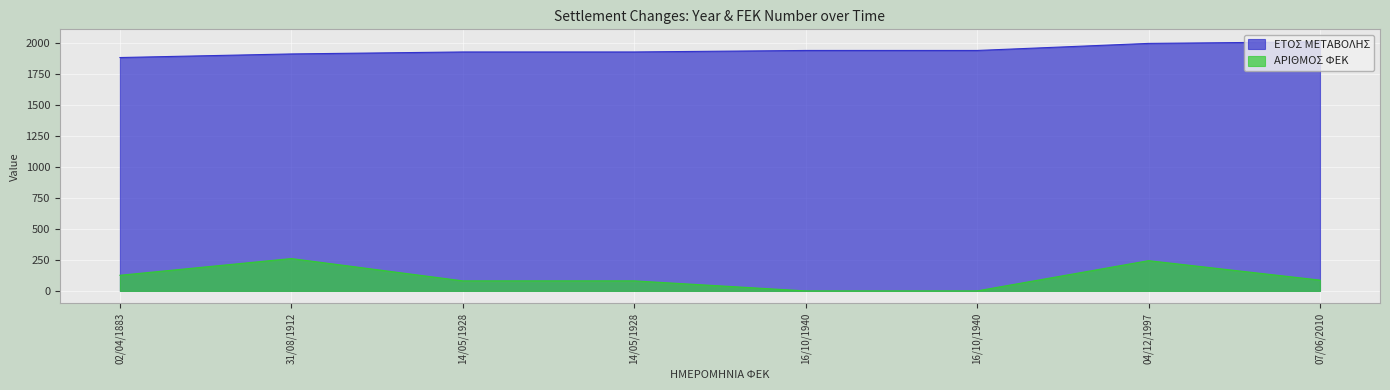

What is the difference between the second highest and minimum values in the ΕΤΟΣ ΜΕΤΑΒΟΛΗΣ series?

114